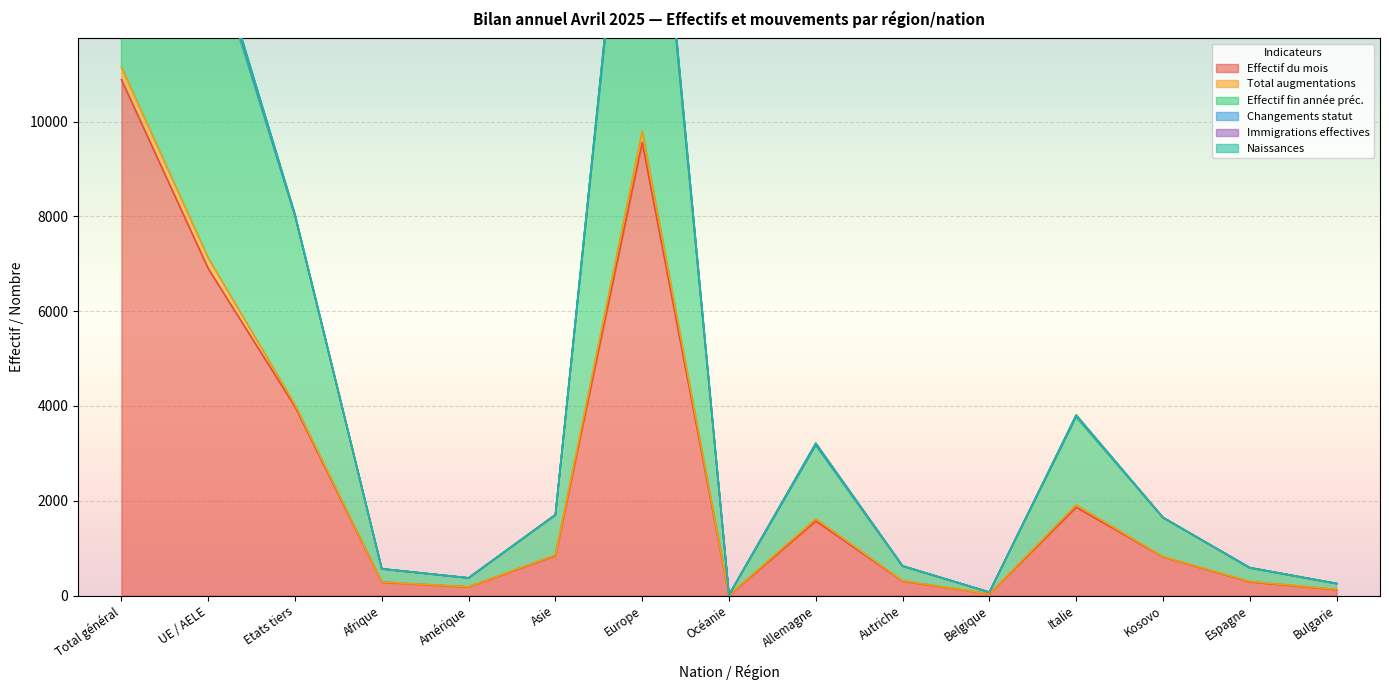

True or false: Effectif fin année préc. has more than 2 interior local peaks.

True